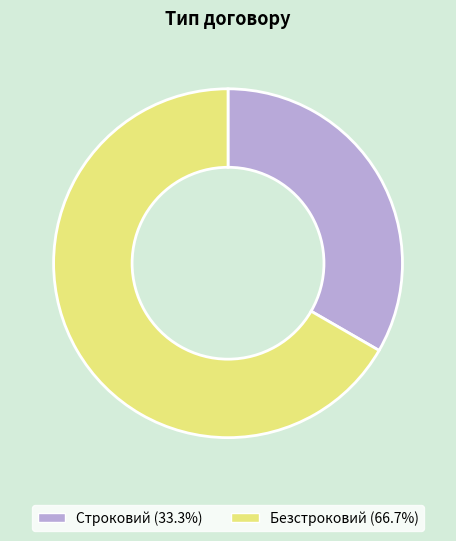

The Безстроковий slice represents 67% of the pie. True or false?

True